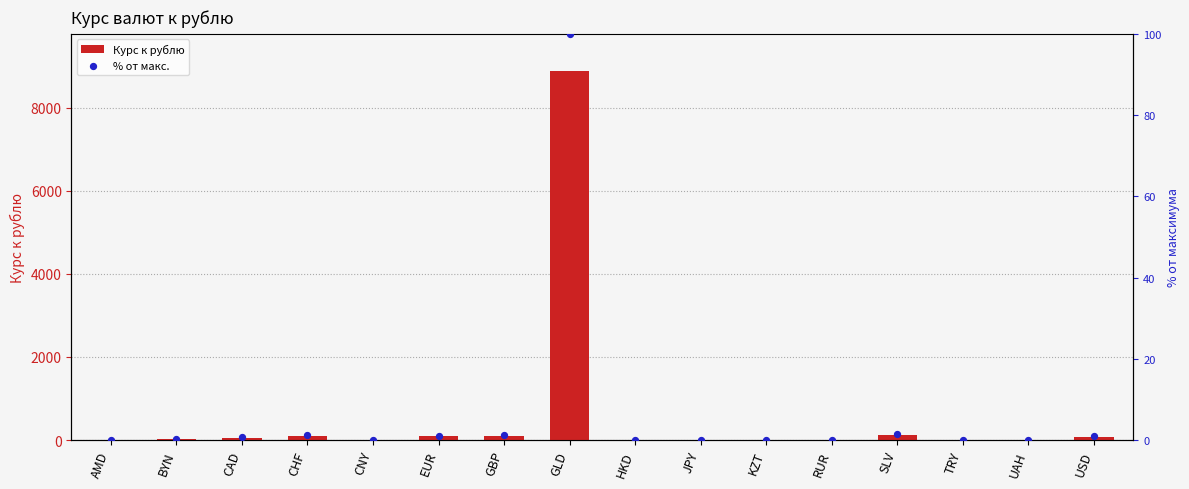

Is the value of % от макс. at EUR greater than the value of Курс к рублю at BYN?

No